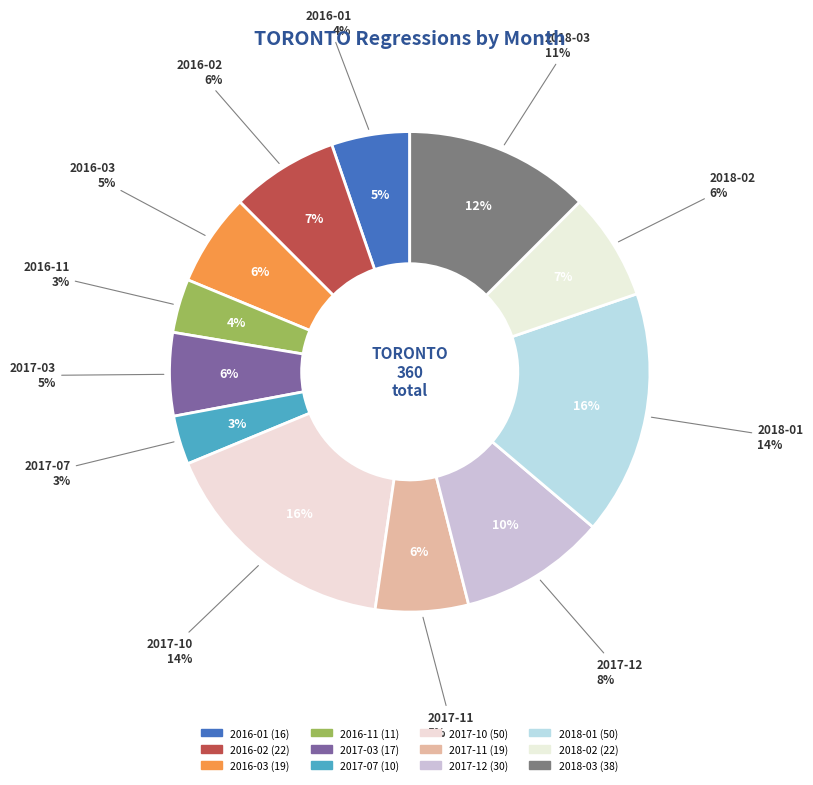

Is it true that 2017-04 is 13% of the pie?

False